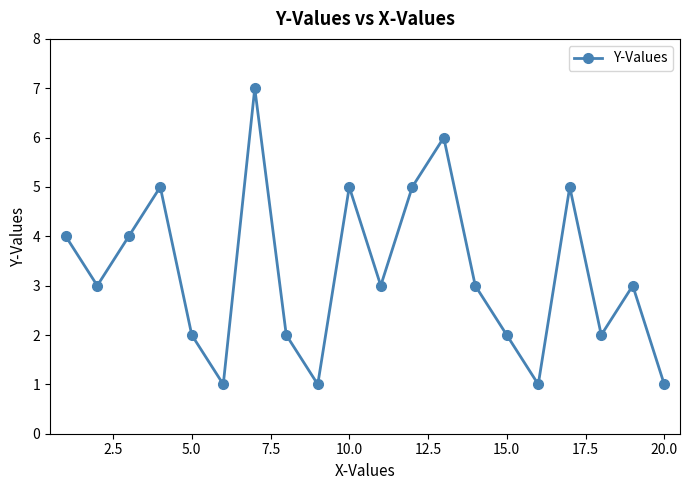

What is the smallest value displayed?

1